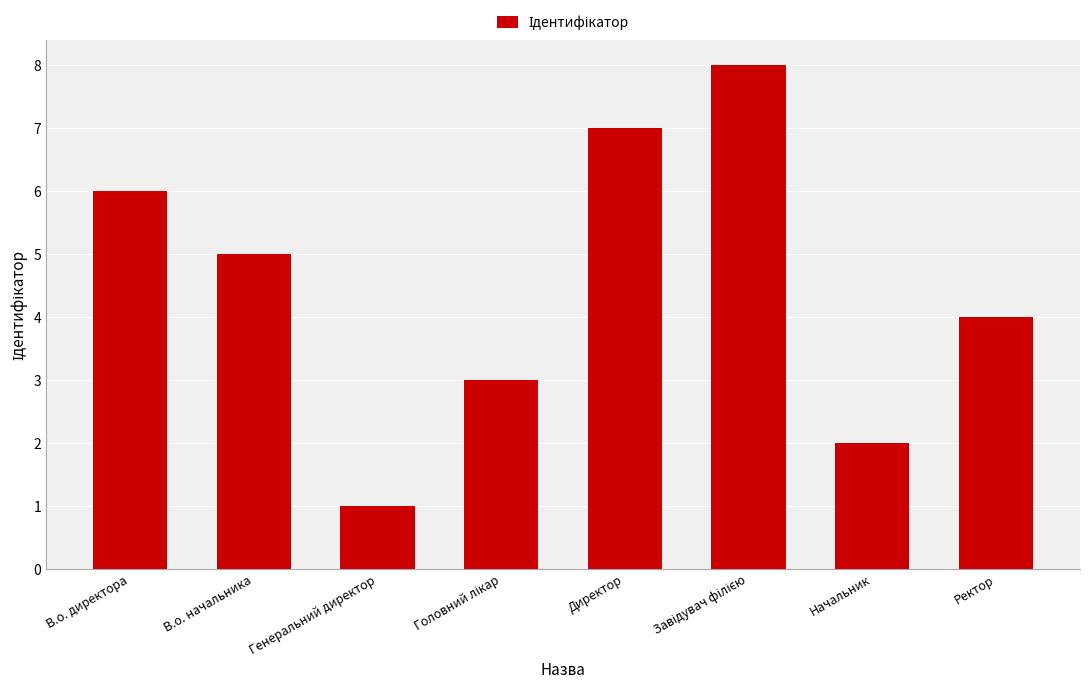

The chart shows a value of 7 at В.о. начальника. True or false?

False